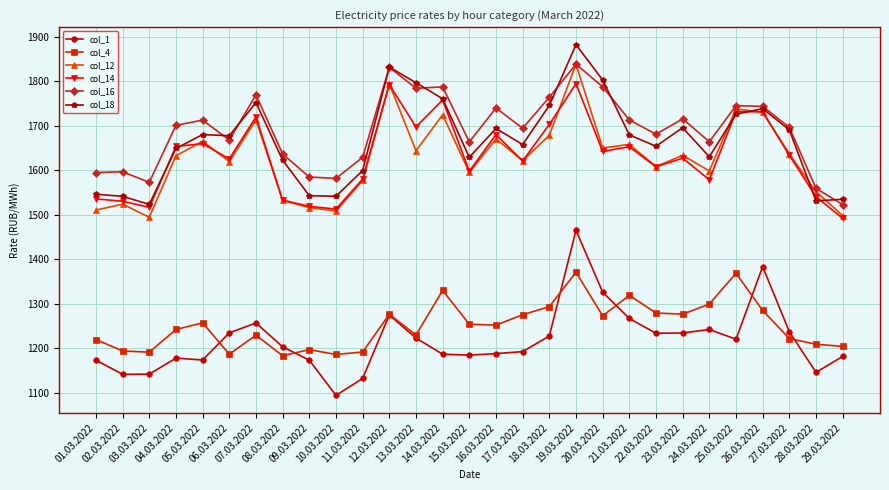

What is the label of the 9th point from the left?

09.03.2022